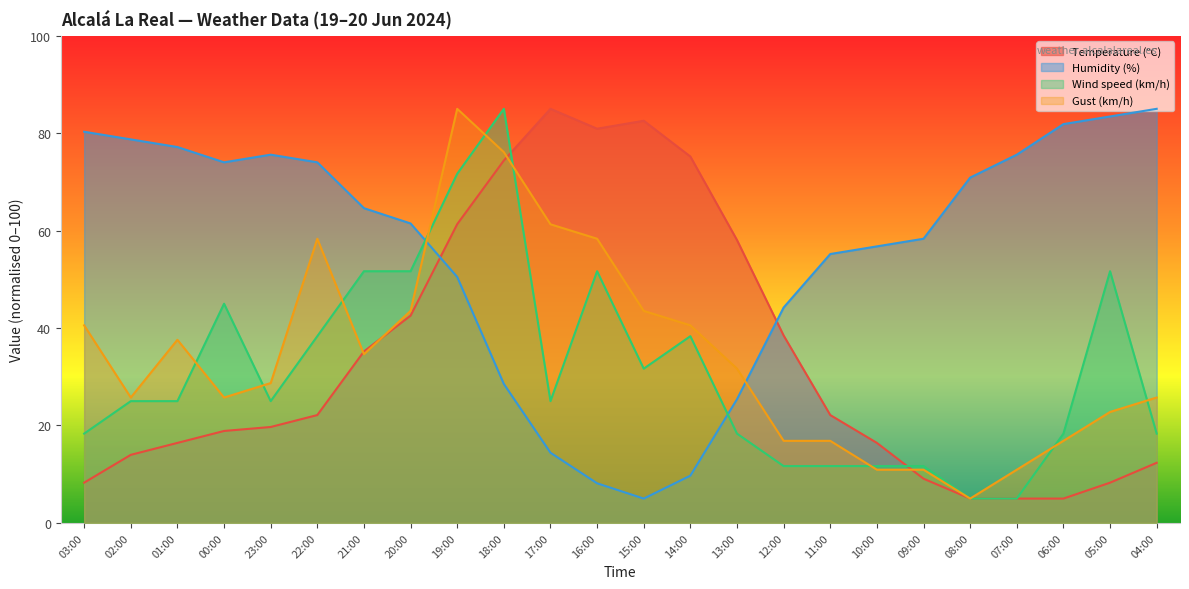

Which has a higher value, 00:00 or 05:00?

00:00